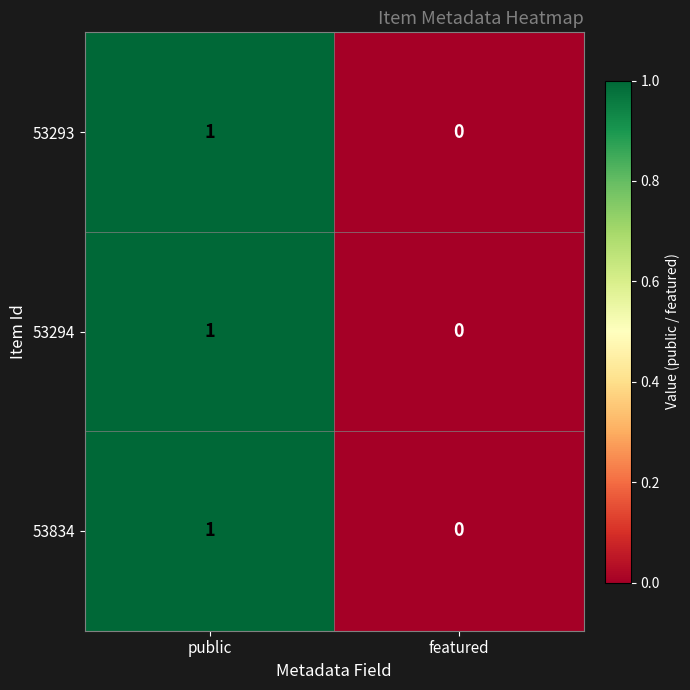

The value of 53834 at featured is 0. True or false?

True